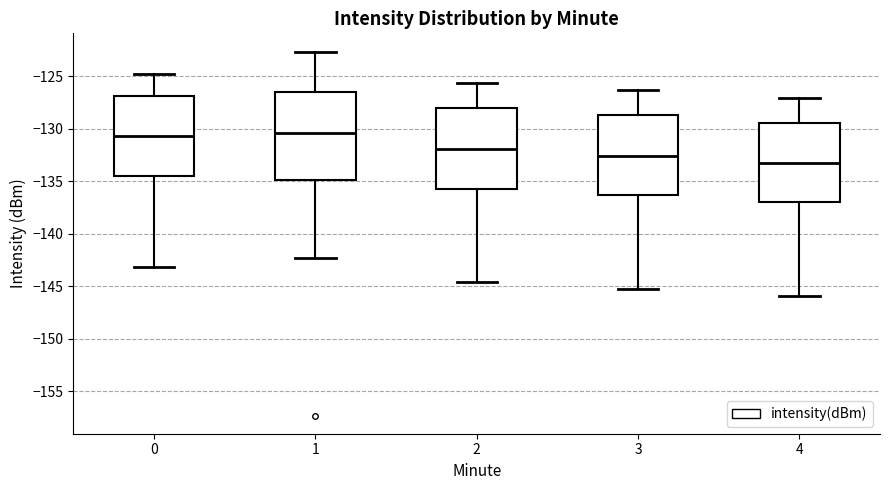

Where does the upper whisker of the box at x = 4 end on the y-axis? The values are not printed on the chart, so give them approximately, as read against the axis.

-127.0